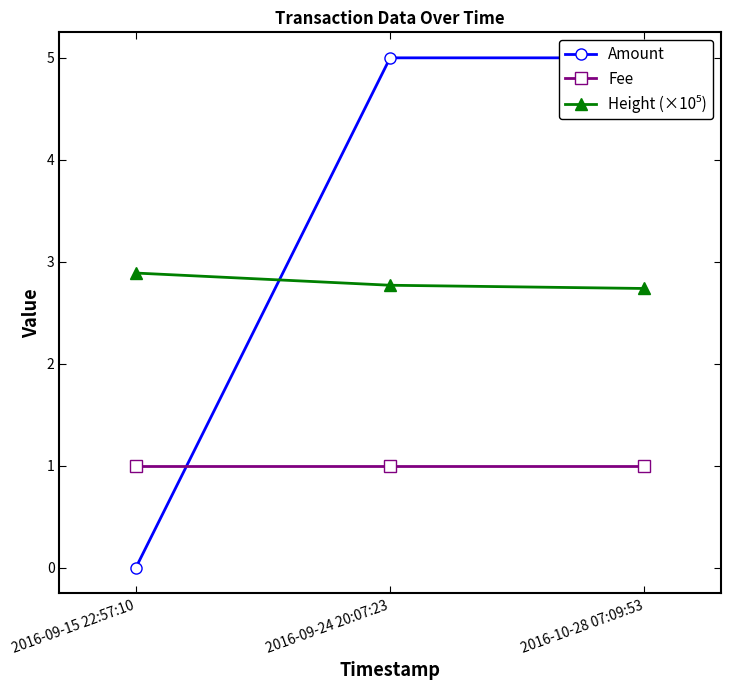

Rank the categories by Amount value from lowest to highest.

2016-09-15 22:57:10, 2016-09-24 20:07:23, 2016-10-28 07:09:53